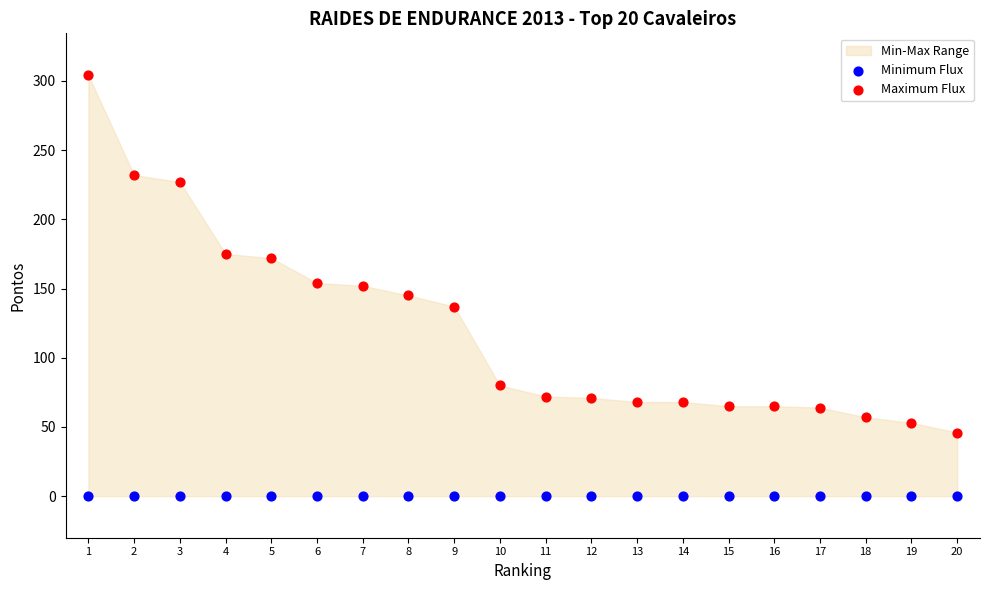

Which series reaches the maximum Y coordinate?

Maximum Flux